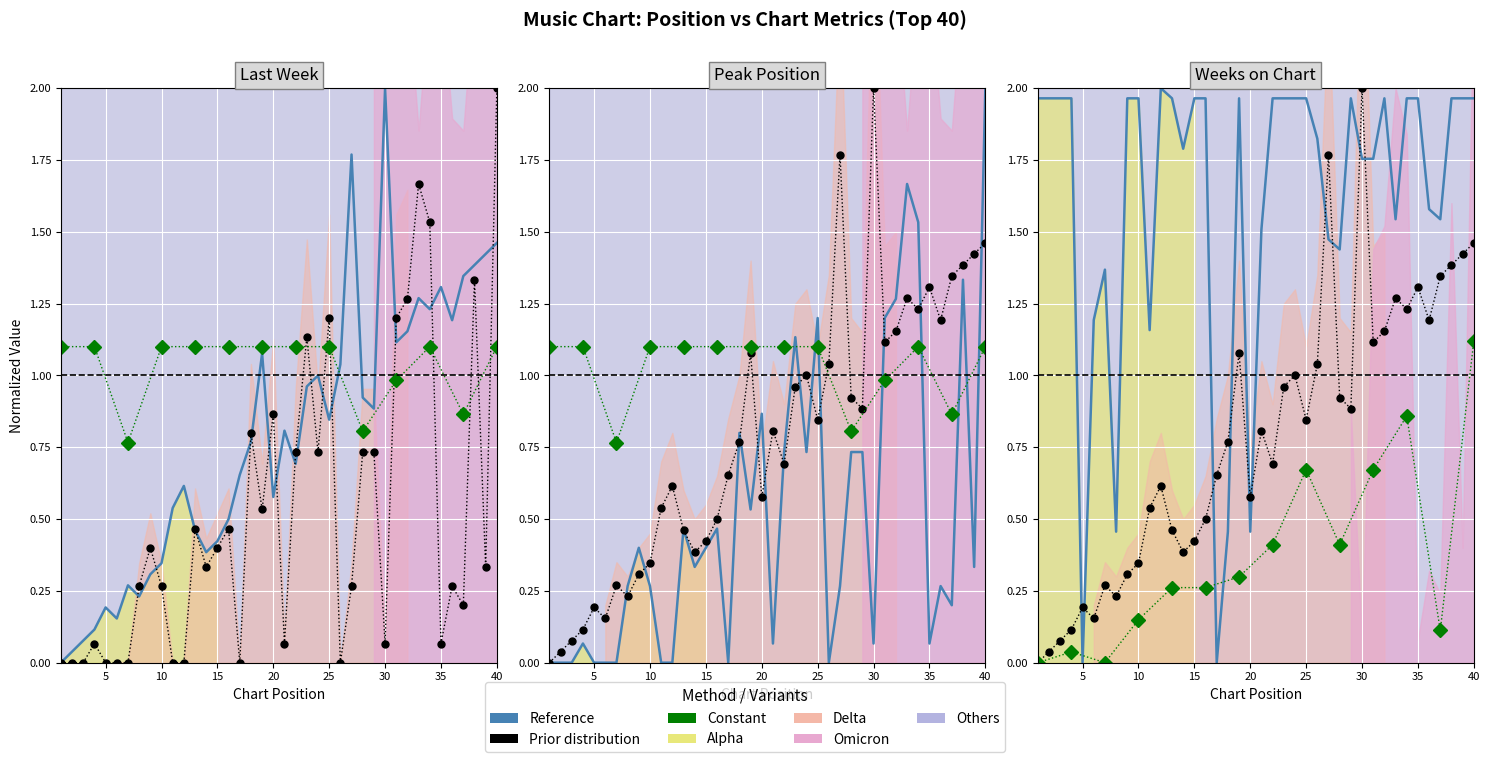

What is the total value across all series at 35?

3.3